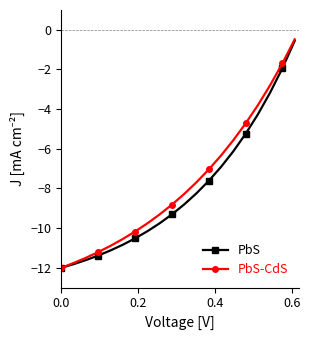

What are all the series names shown in the legend?

PbS, PbS-CdS